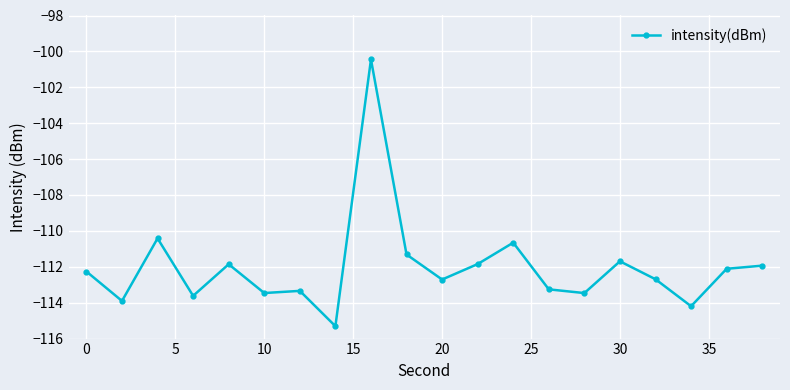

What is the sum of all values?

-2240.5